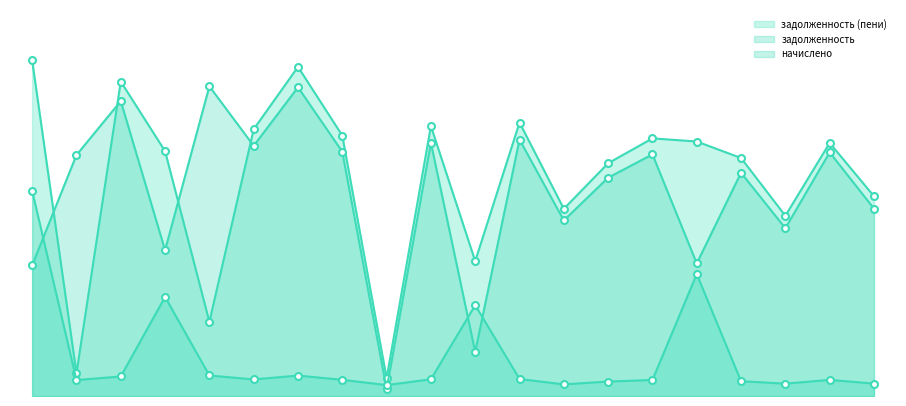

Where does the задолженность (пени) series first go above 19767?

1